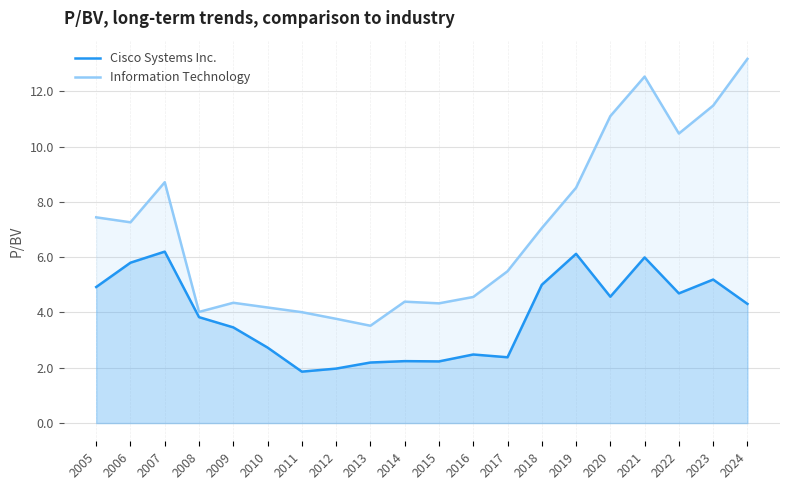

True or false: Cisco Systems Inc. has more than 1 interior local peaks.

True